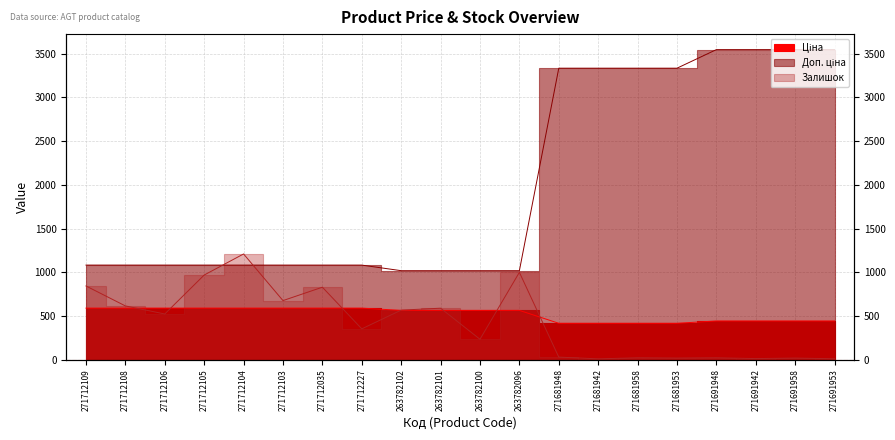

What is the average value of the Ціна series?

520.7